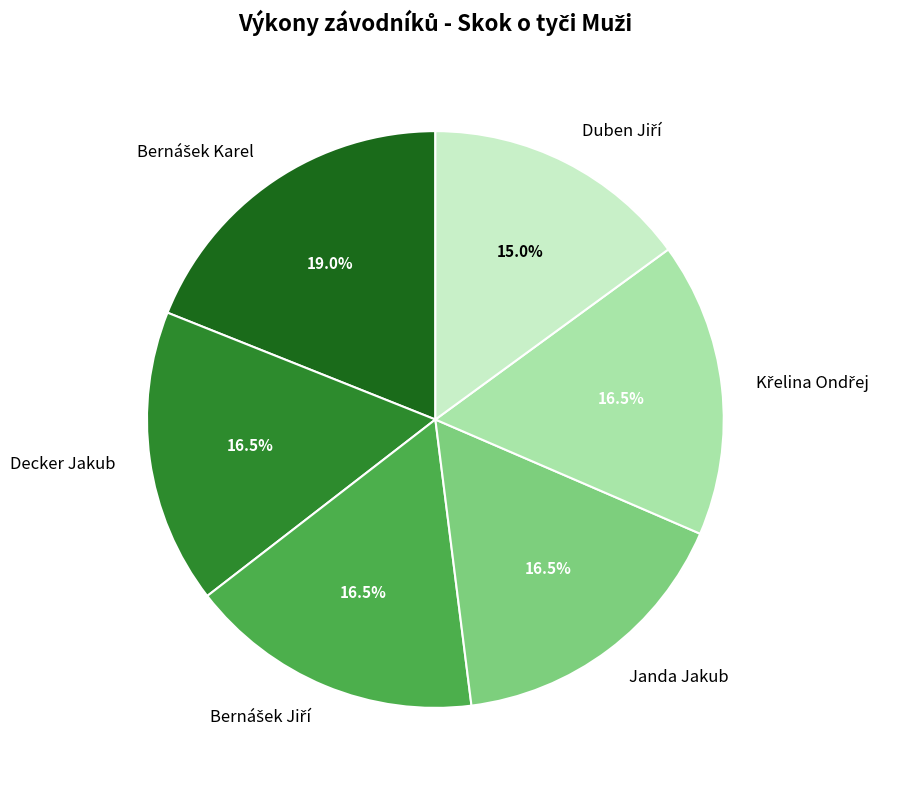

Is Decker Jakub the majority of the pie?

No